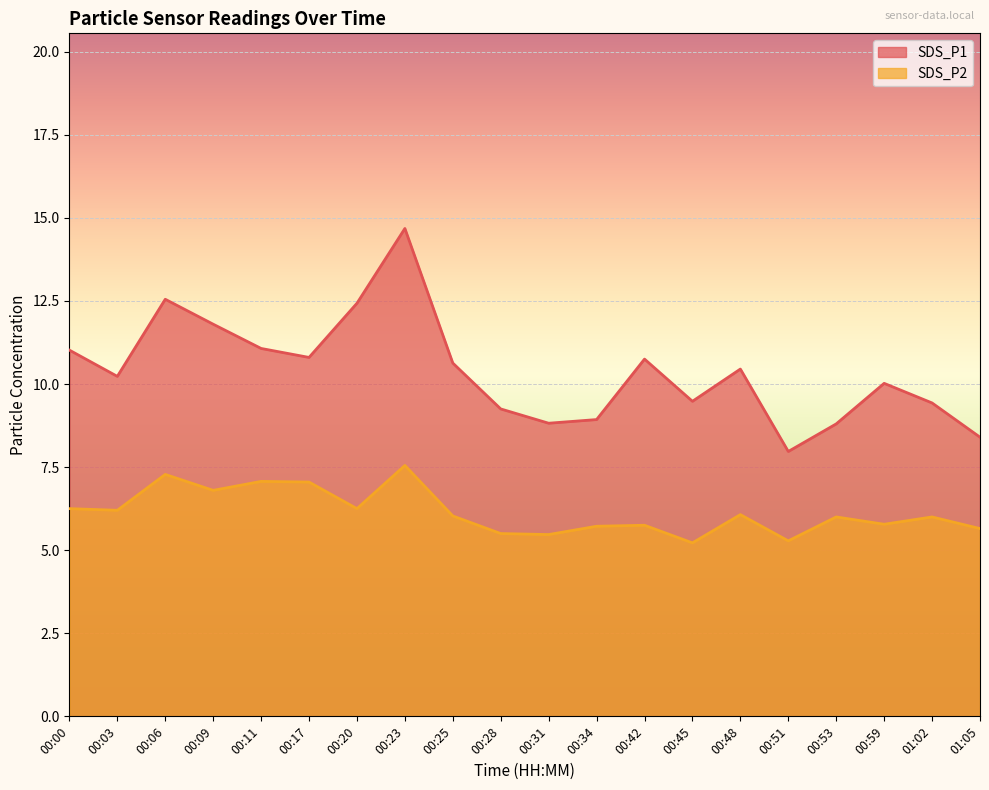

What is the spread (max minus min) of values at 00:23?

7.1